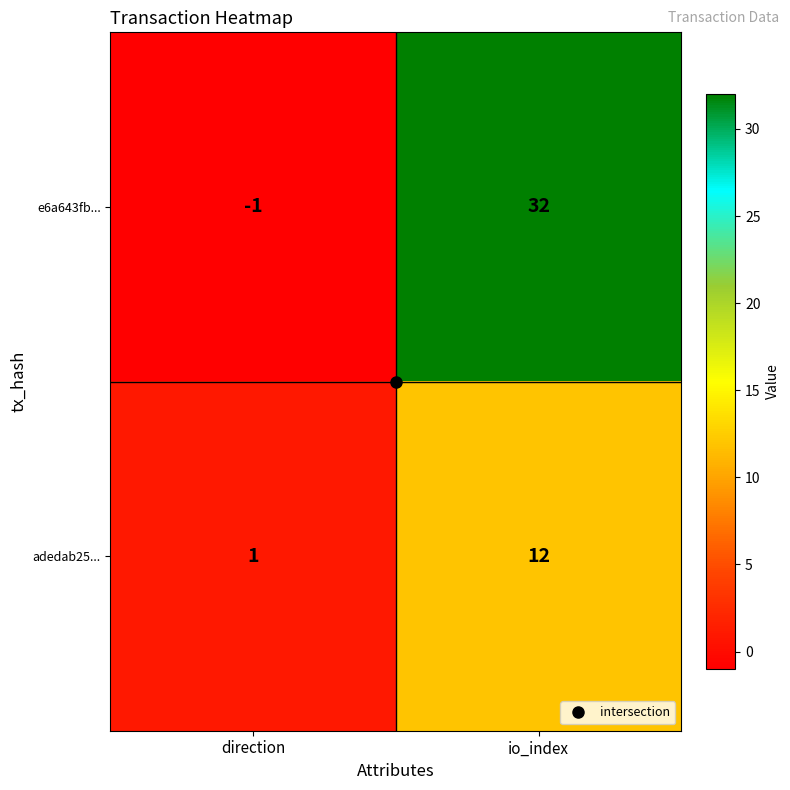

What is the approximate value of e6a643fb... at io_index, to the nearest 10?

30